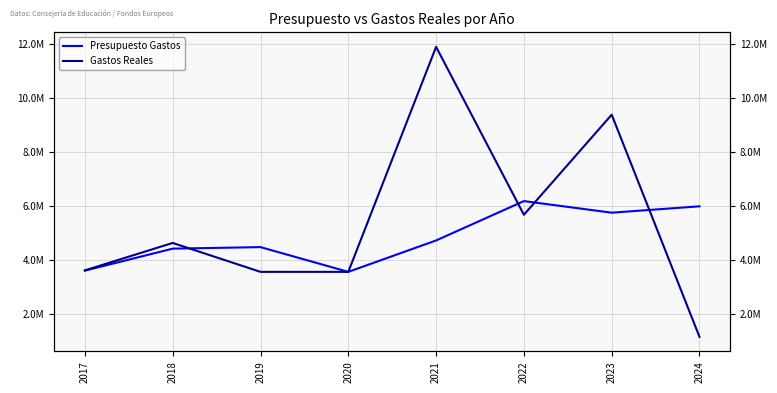

What is the difference between the Gastos Reales values at 2017 and 2019?

55161.7